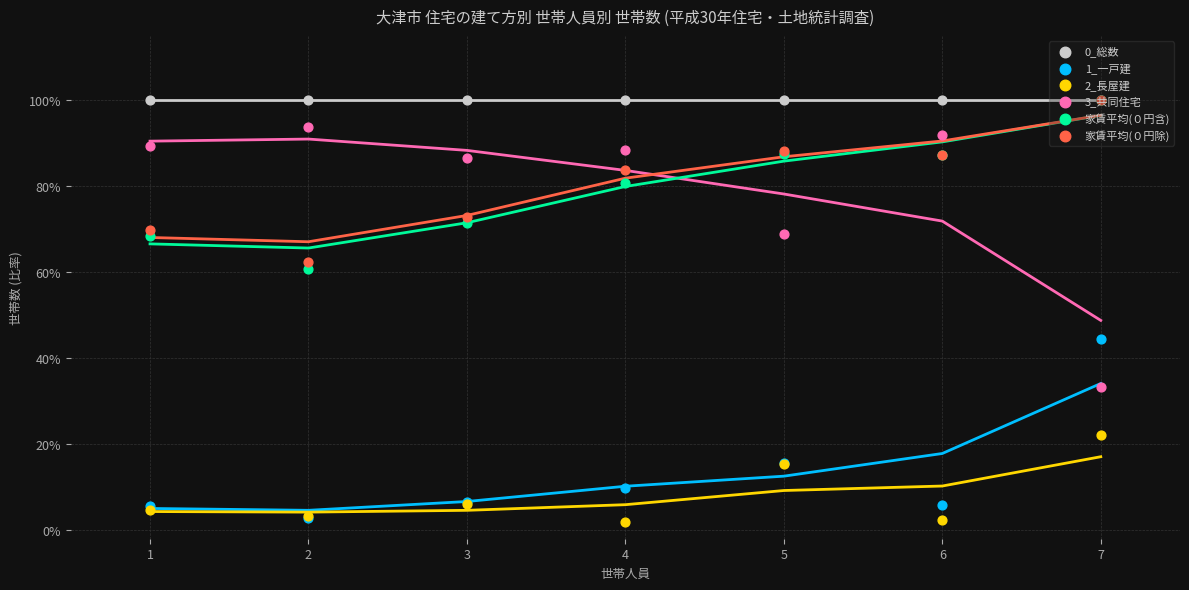

Is the value of 家賃平均(０円含) at 7 greater than the value of 家賃平均(０円除) at 6?

Yes